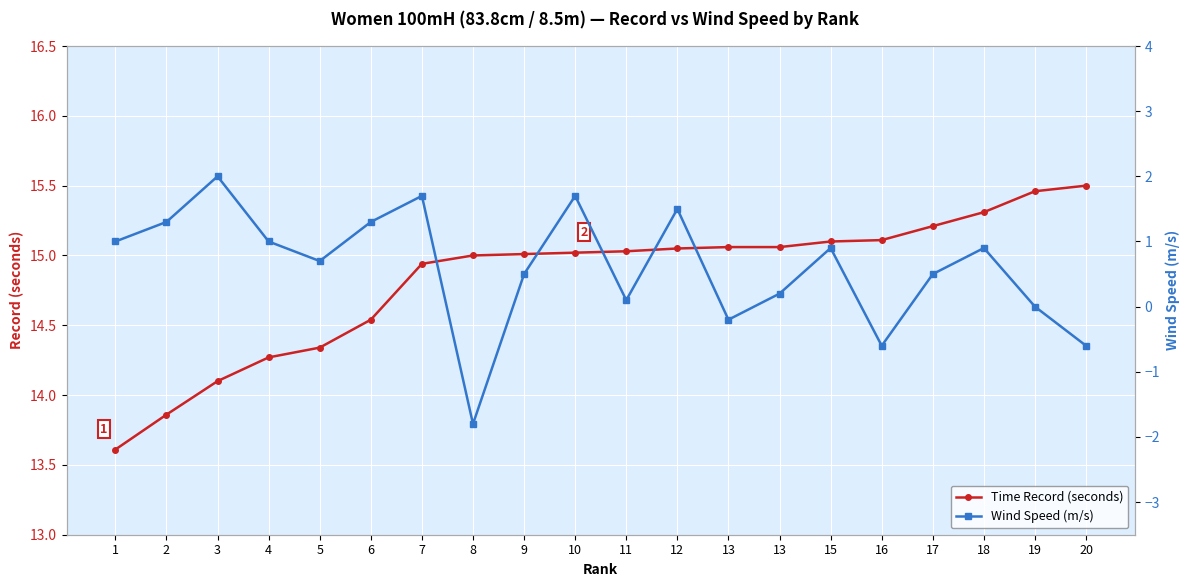

The Time Record (seconds) series shows 26.1 at 13. True or false?

False